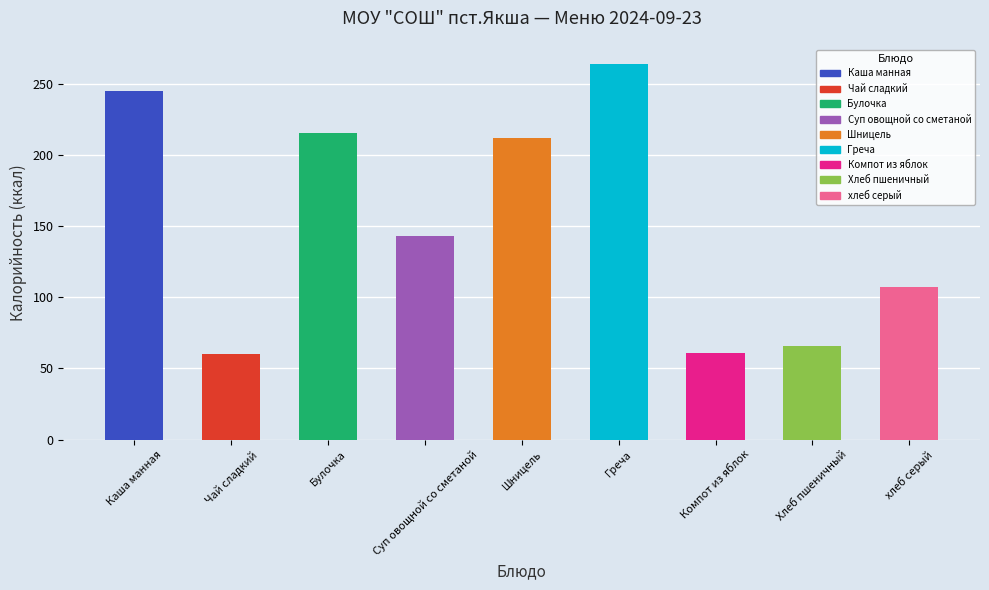

What is the value of the 8th bar from the left?

66